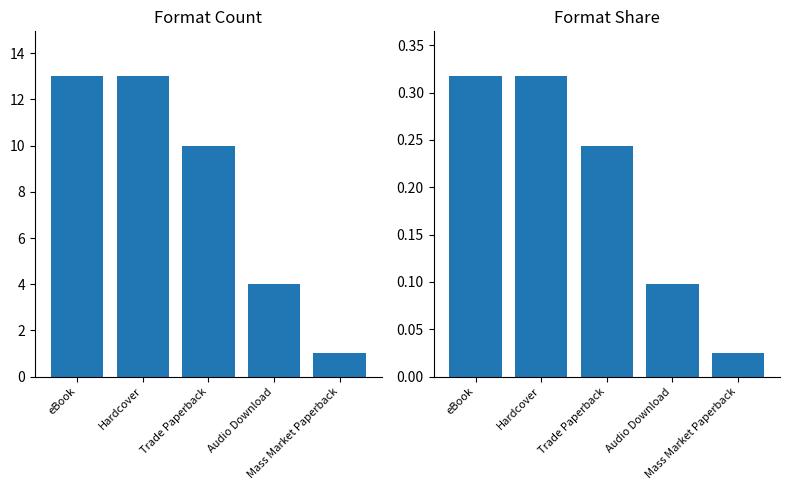

Reading left to right, what are all the values shown in this chart?

Count: eBook=13.0	Hardcover=13.0	Trade Paperback=10.0	Audio Download=4.0	Mass Market Paperback=1.0
Share: eBook=0.3	Hardcover=0.3	Trade Paperback=0.2	Audio Download=0.1	Mass Market Paperback=0.0